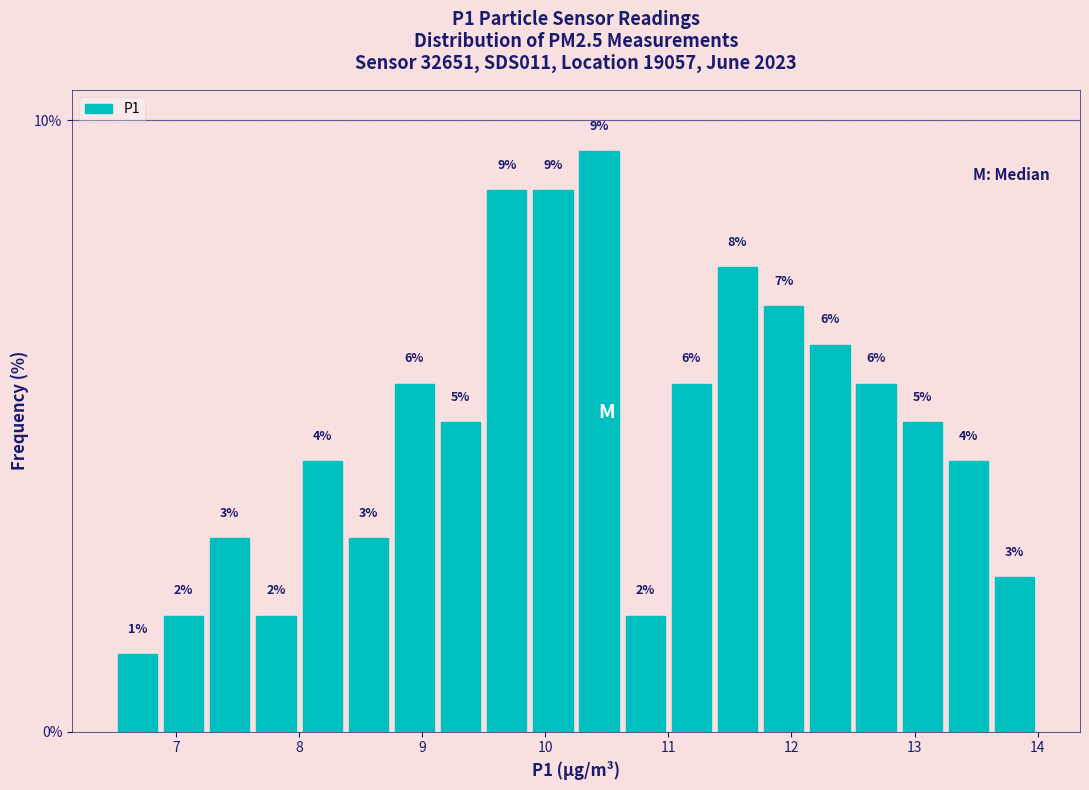

Read against the x-axis, roughly where is the centre of the tallest bar?

10.4